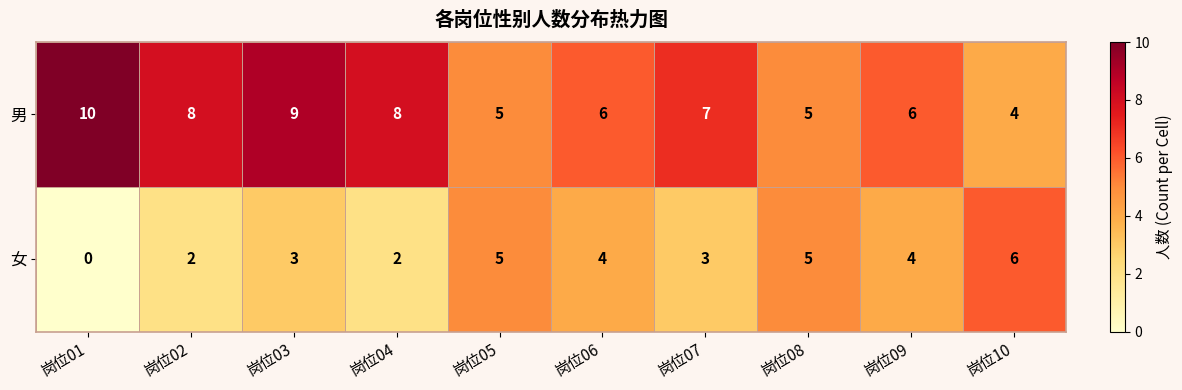

Is it true that 女 equals 1 at 岗位06?

False